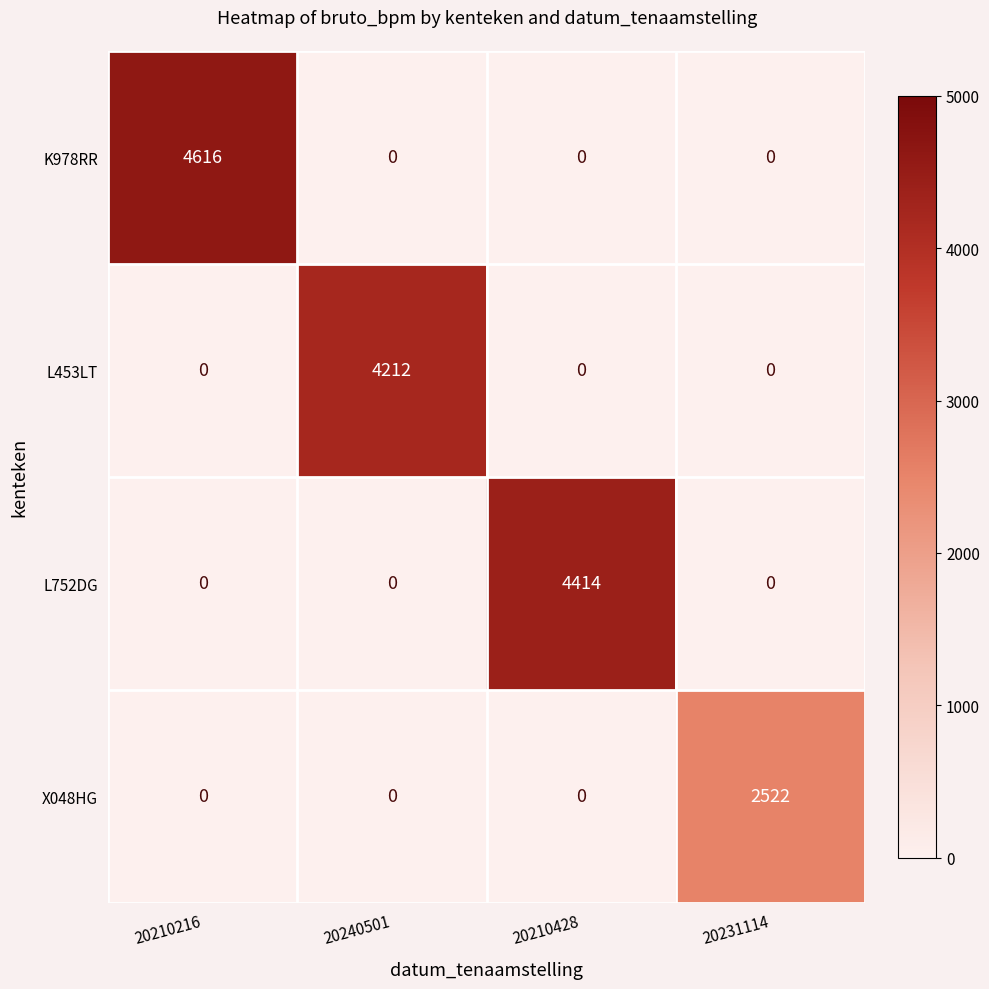

True or false: X048HG has a value of -1367 at 20240501.

False